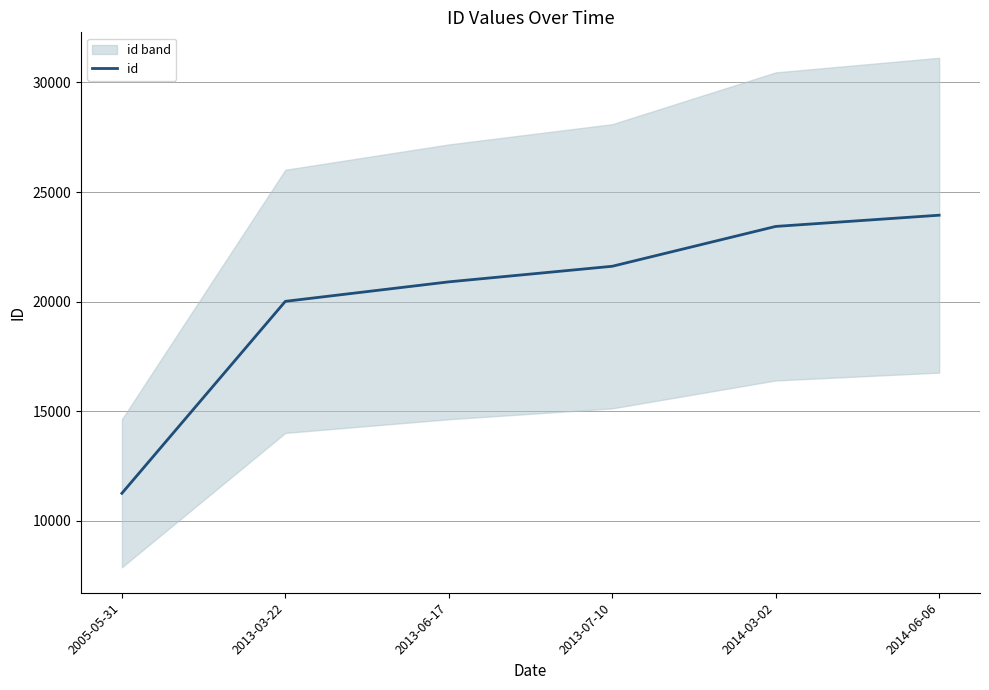

What is the greatest value displayed?

23941